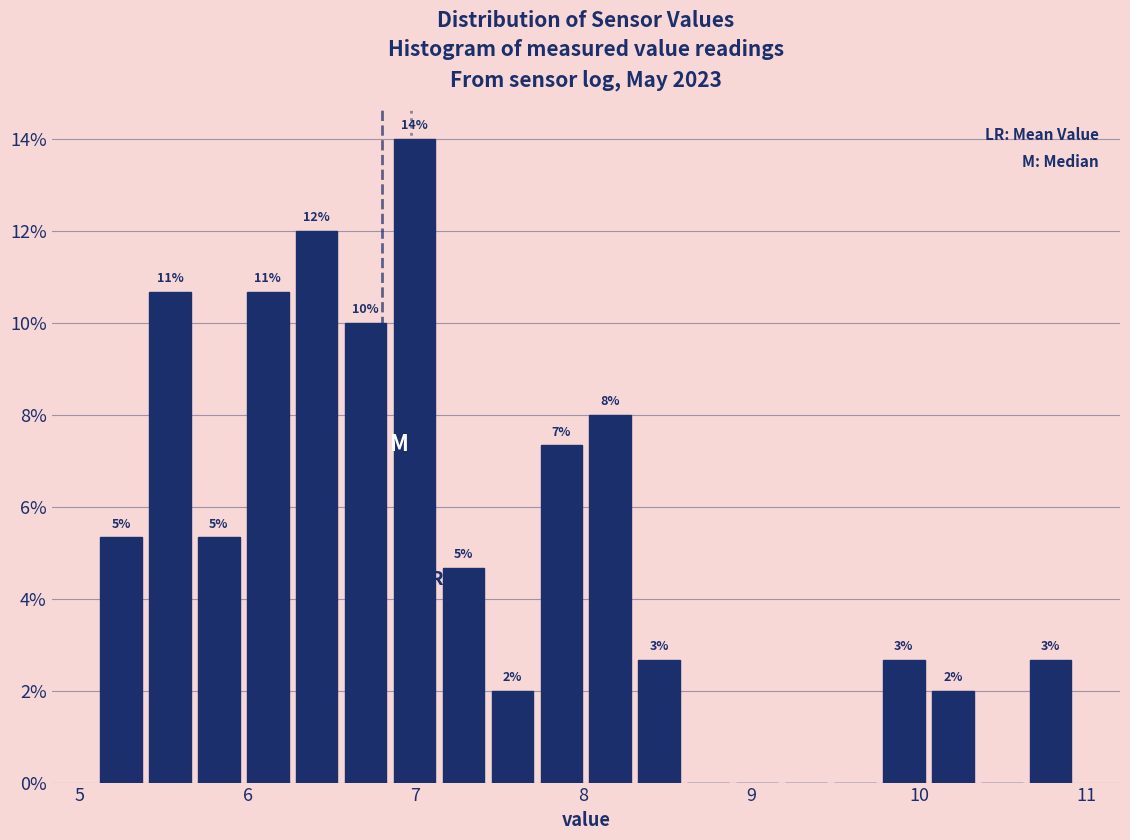

Read against the x-axis, roughly where is the centre of the tallest bar?

7.0